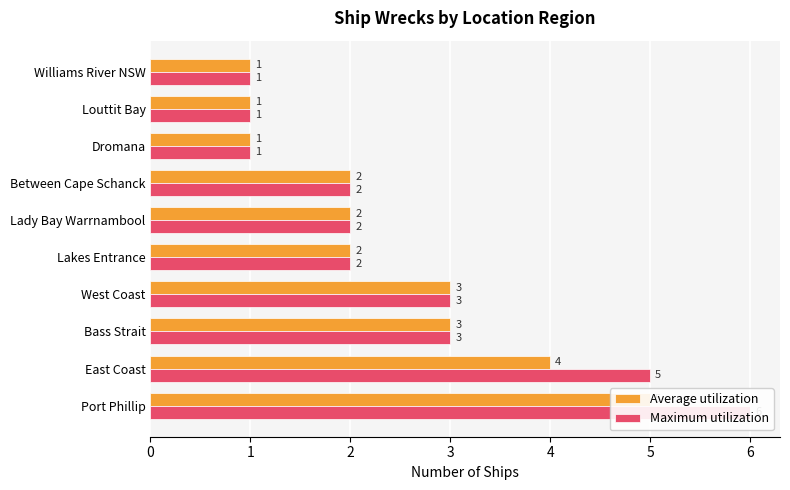

What is the value of the Maximum utilization bar at the 3rd from the left?

3